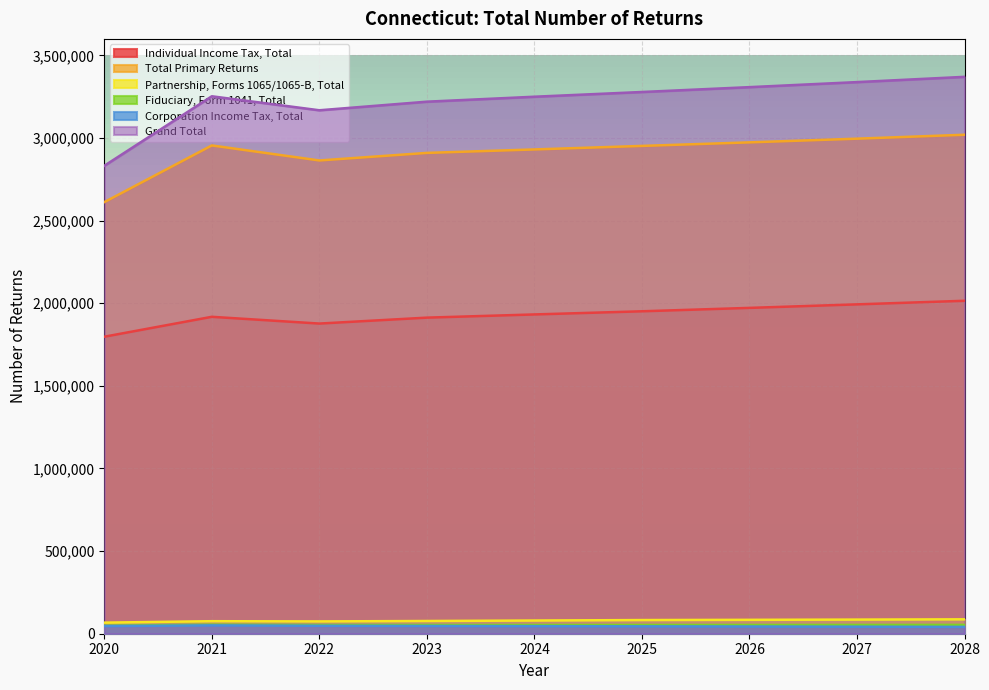

What is the maximum value for Individual Income Tax, Total?

2015000